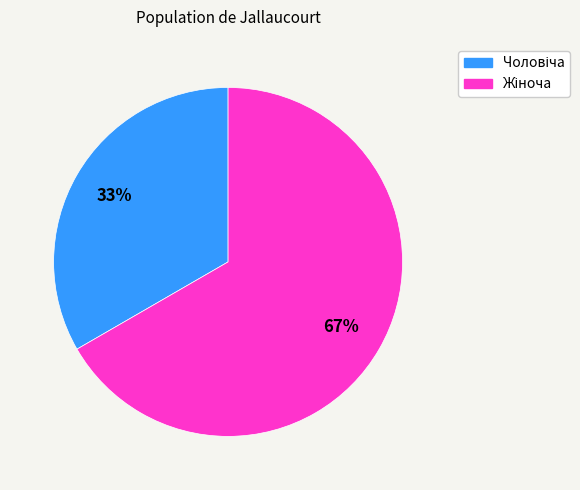

How many slices are in this pie chart?

2